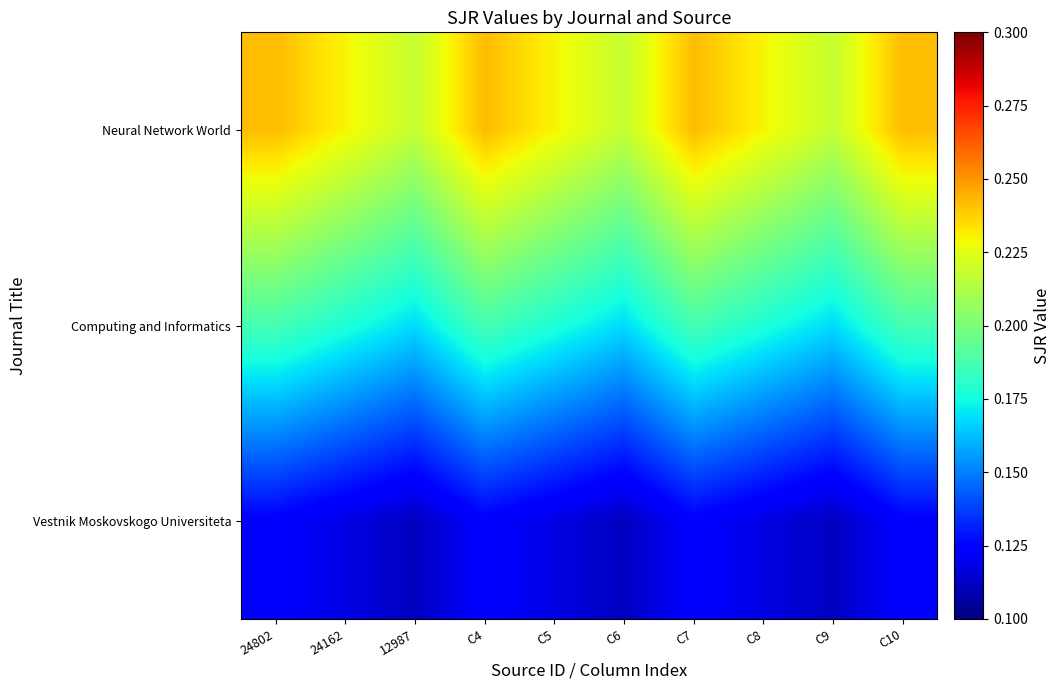

At which category does the chart reach its minimum across all series?

12987